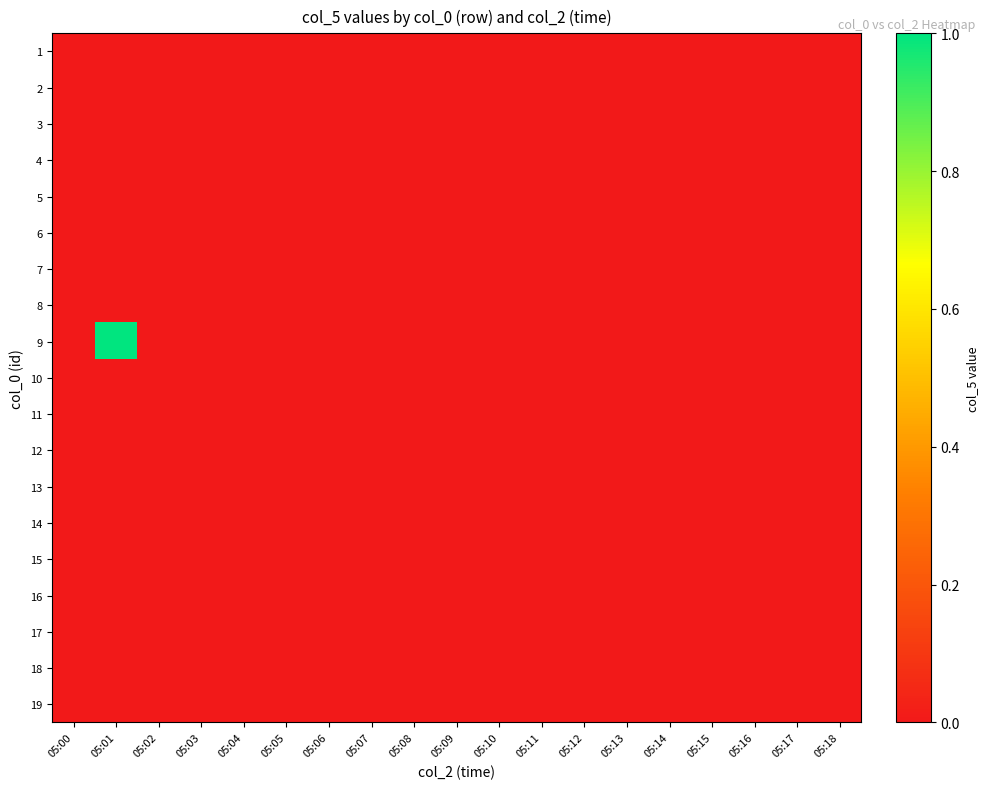

What is the maximum value shown in the chart?

1